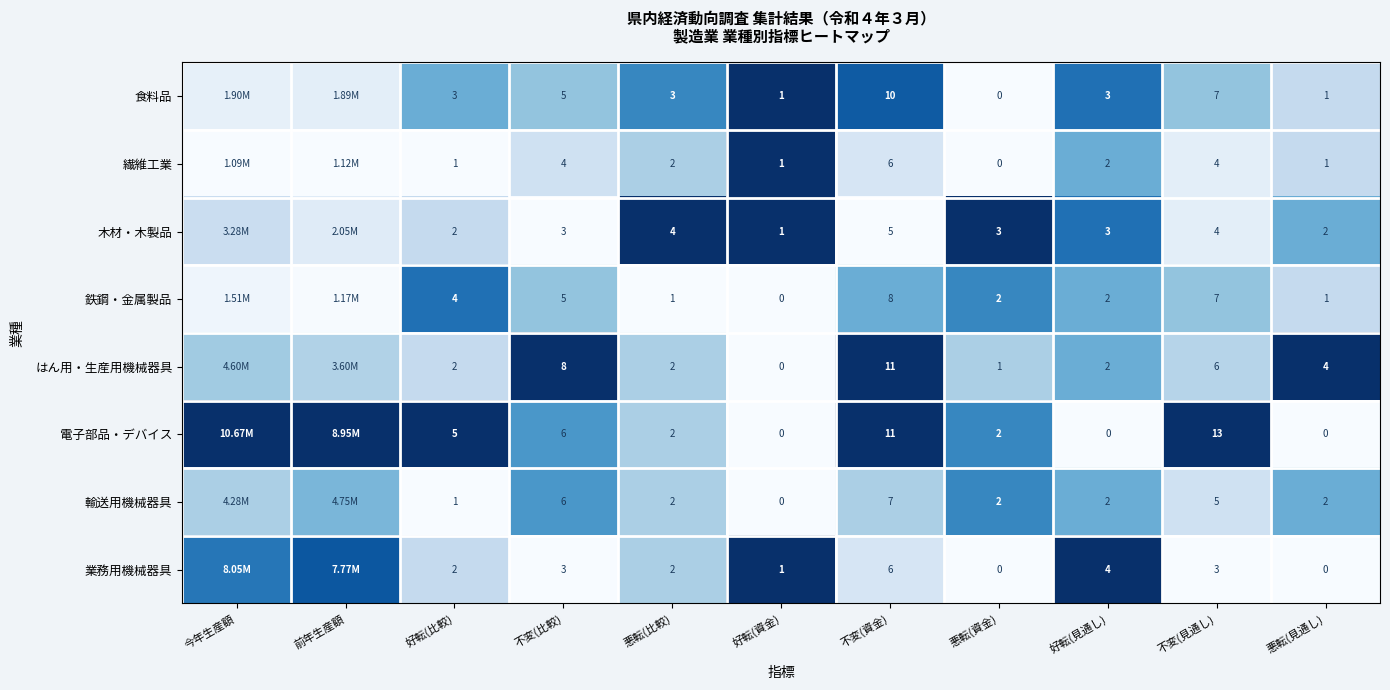

Between 不変(資金) and 悪転(見通し), which series saw the biggest shift?

電子部品・デバイス